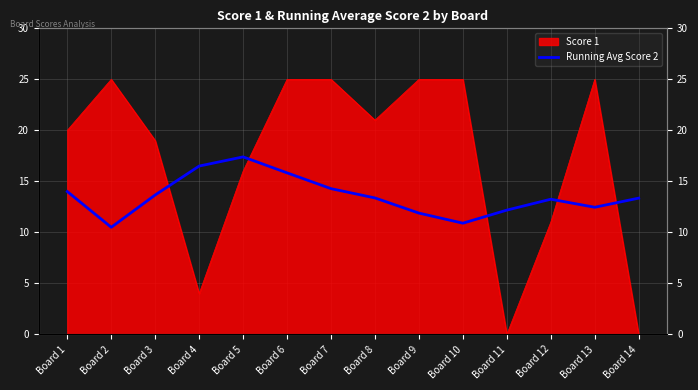

How many interior local peaks (higher than both neighbors) does the data have?

2